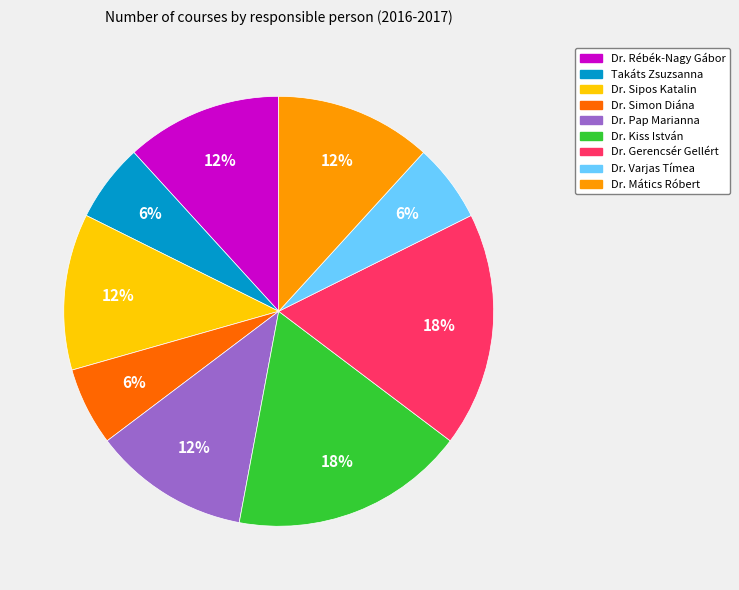

Is Takáts Zsuzsanna the majority of the pie?

No